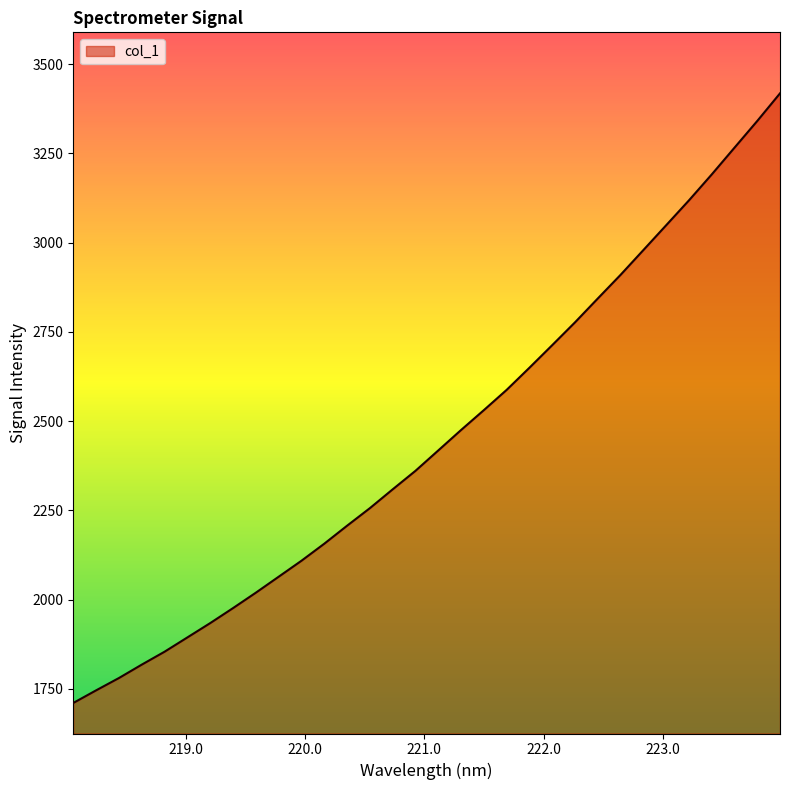

What is the maximum value shown in the chart?

3418.3